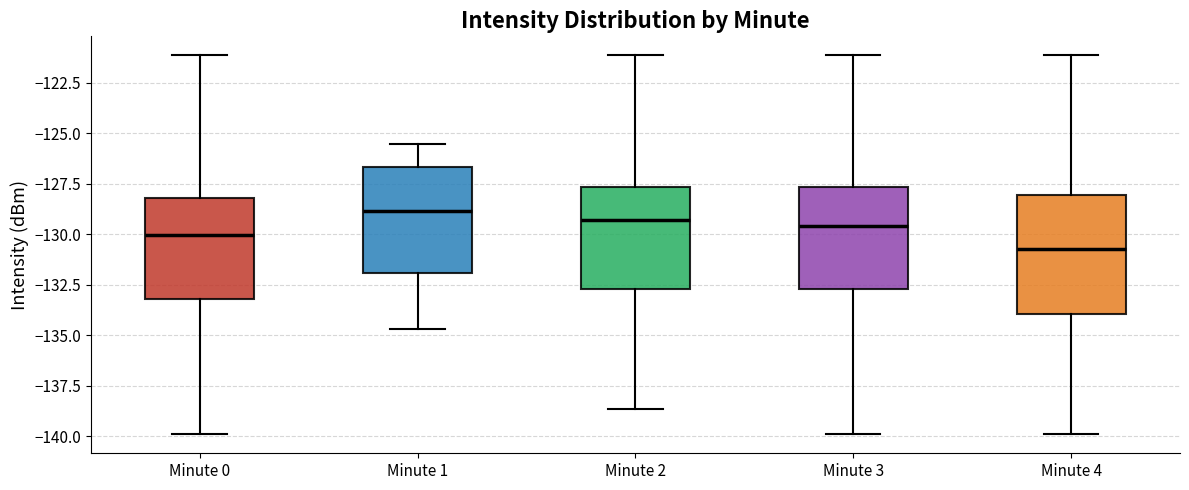

Which box is the tallest, from its lower edge to its upper edge?

Minute 4